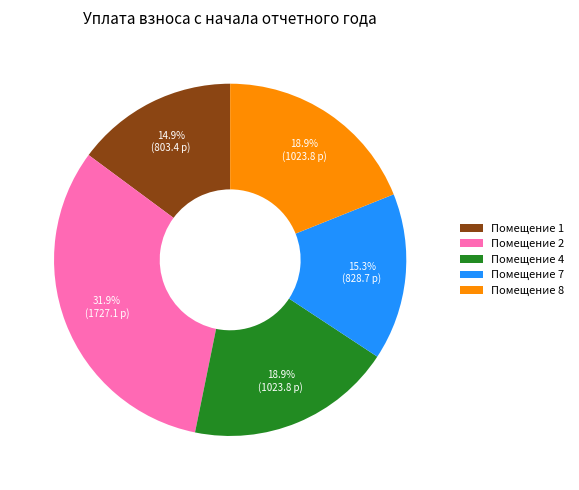

What percentage is NOT represented by Помещение 1?

85.1%